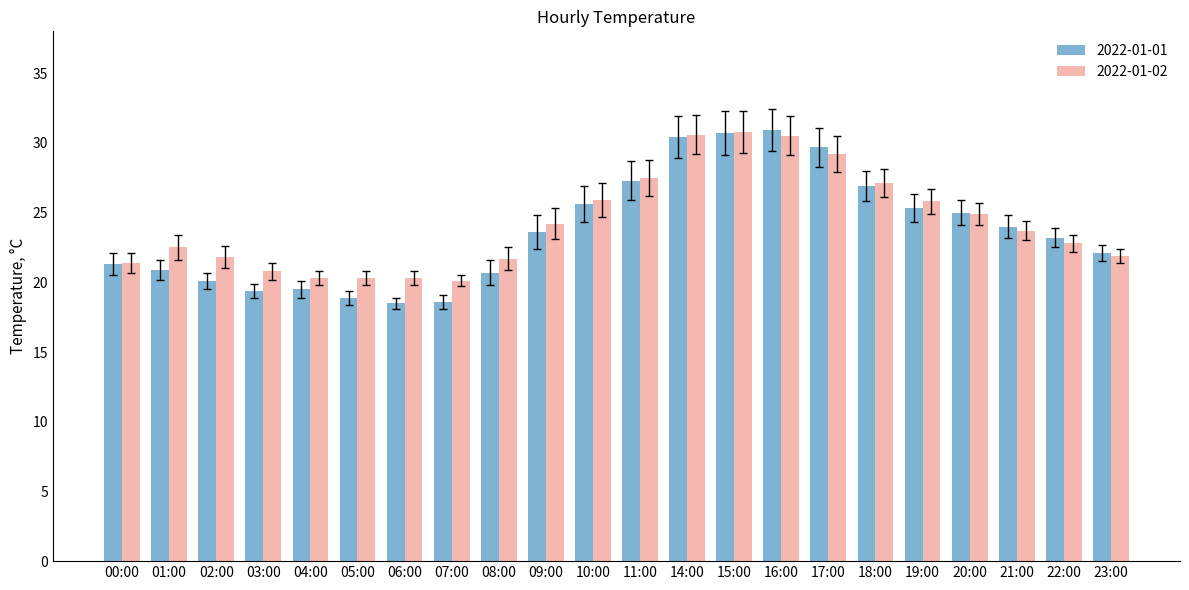

Where does the 2022-01-02 series first go above 23?

09:00